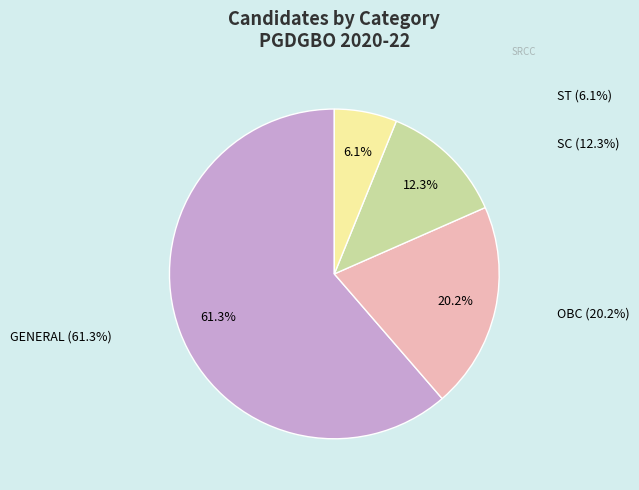

Which category has the smallest portion of the pie?

ST